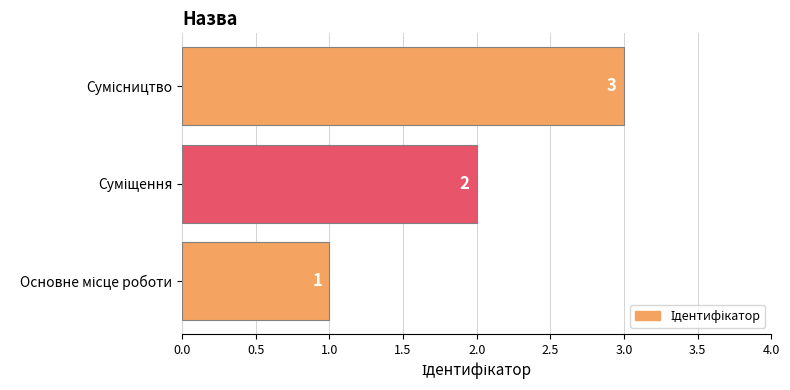

Count the values in the range 1 to 3.

3